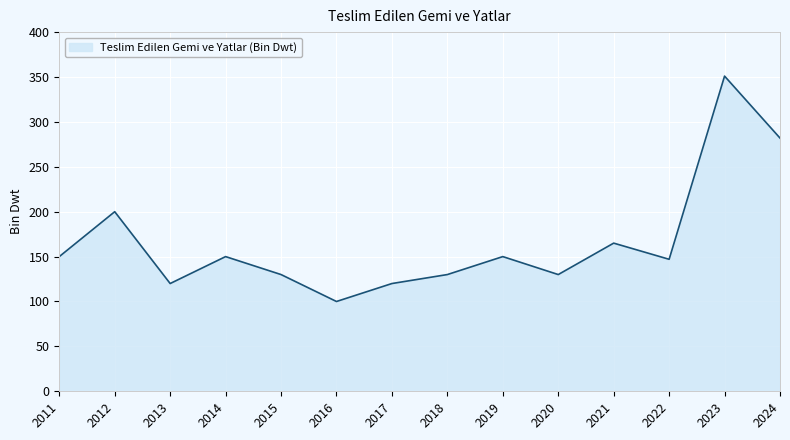

Between 2017 and 2012, which is larger?

2012